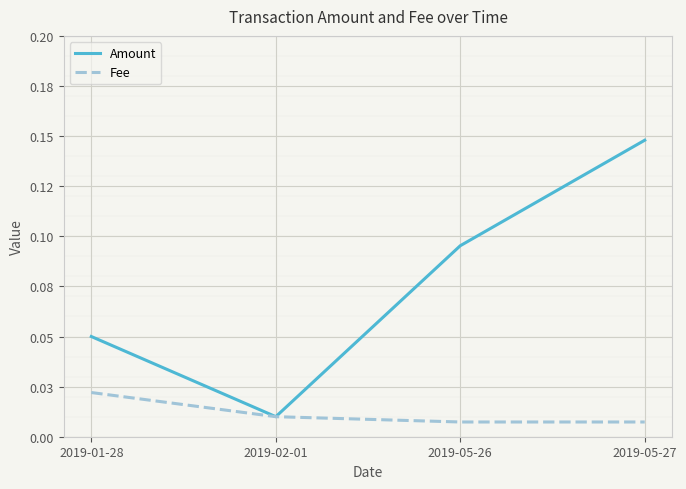

Does the chart have visible grid lines?

Yes